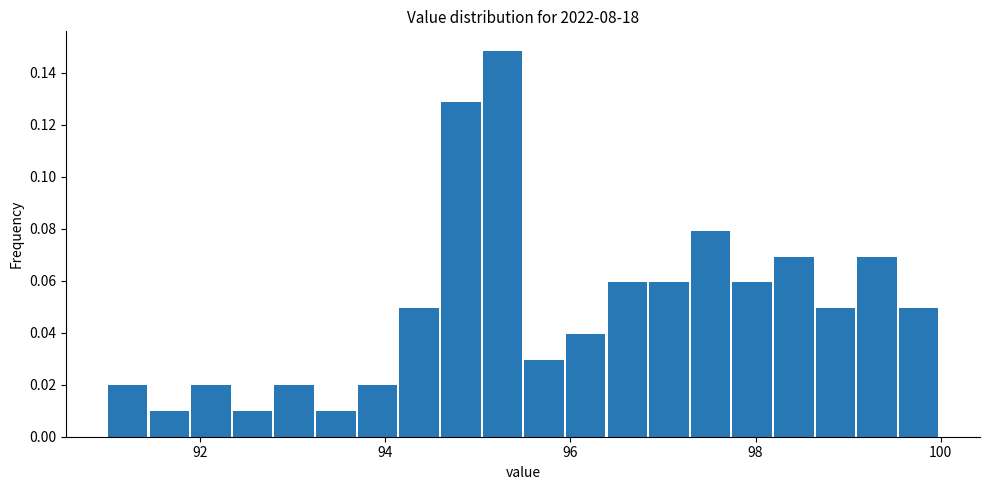

Around what value on the x-axis is the tallest bar? Give the approximate position of its centre, as read against the axis.

95.2